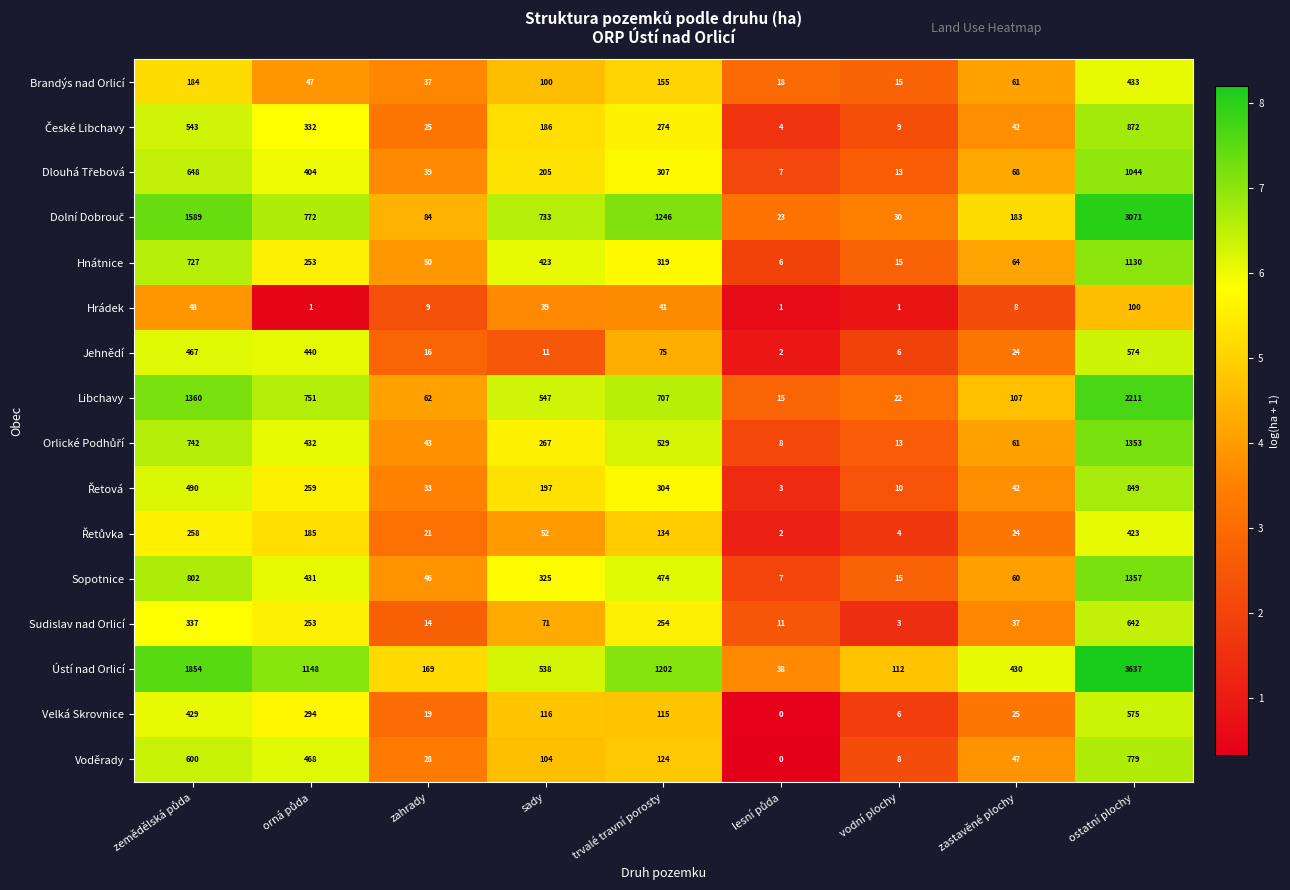

How many distinct data groups are displayed?

16